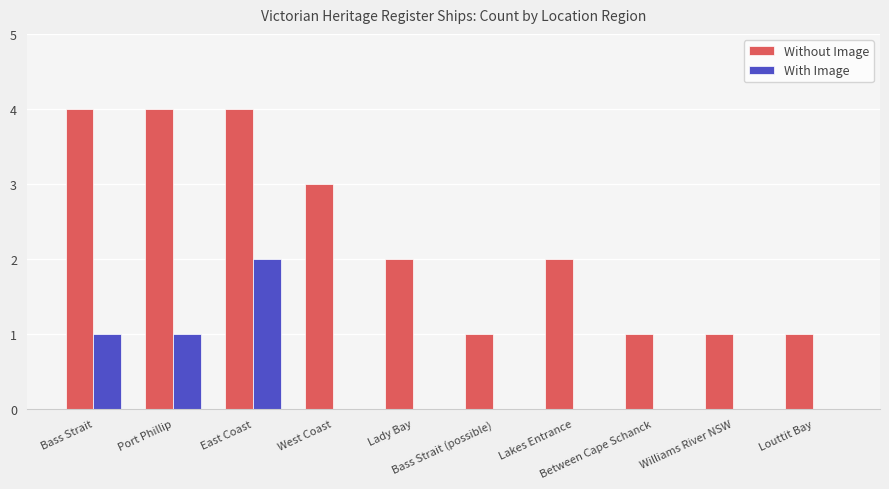

Read the Without Image value at Lady Bay.

2